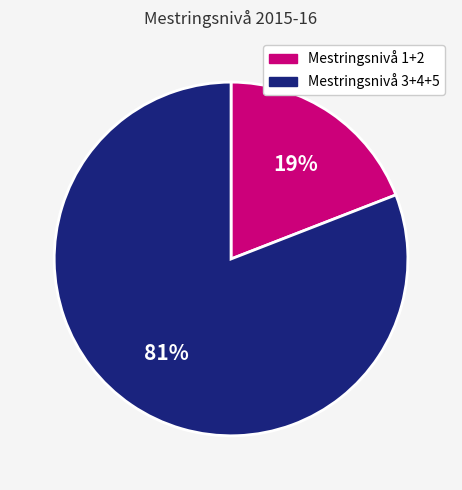

How many slices are in this pie chart?

2